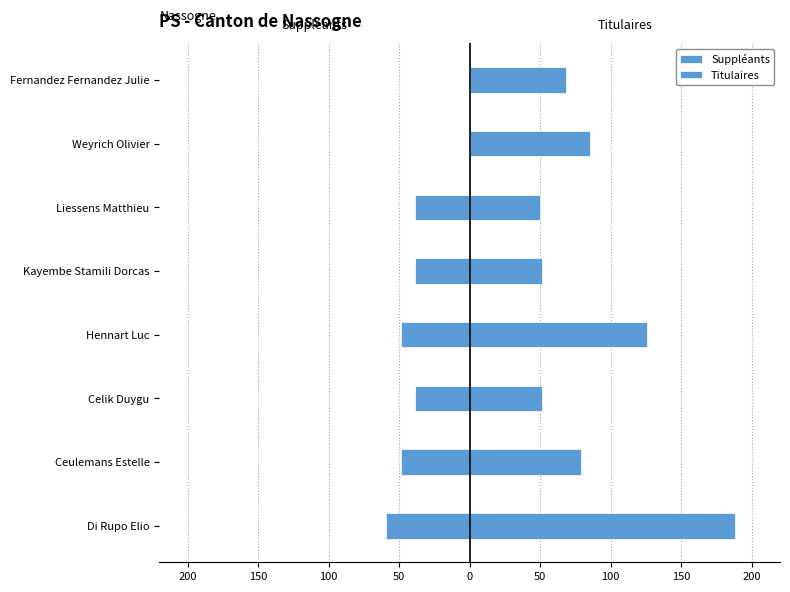

The value of Suppléants at Celik Duygu is -39. True or false?

True